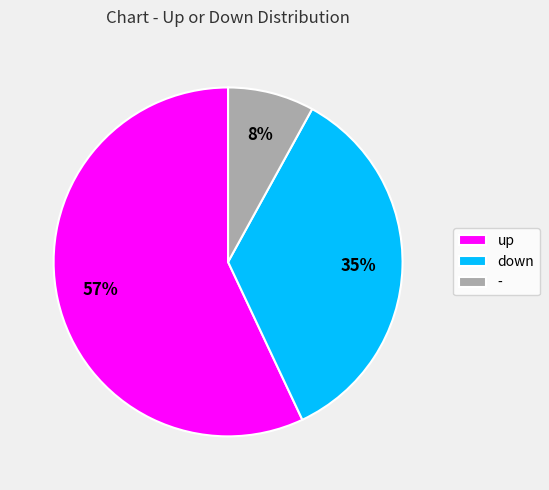

Count the number of slices in the pie.

3